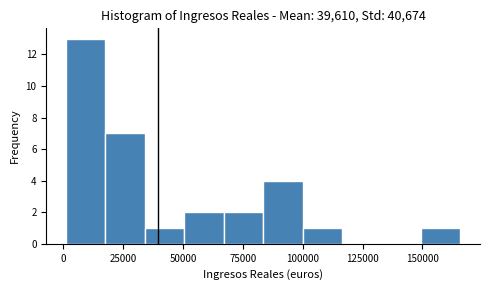

Around what value on the x-axis is the tallest bar? Give the approximate position of its centre, as read against the axis.

10000